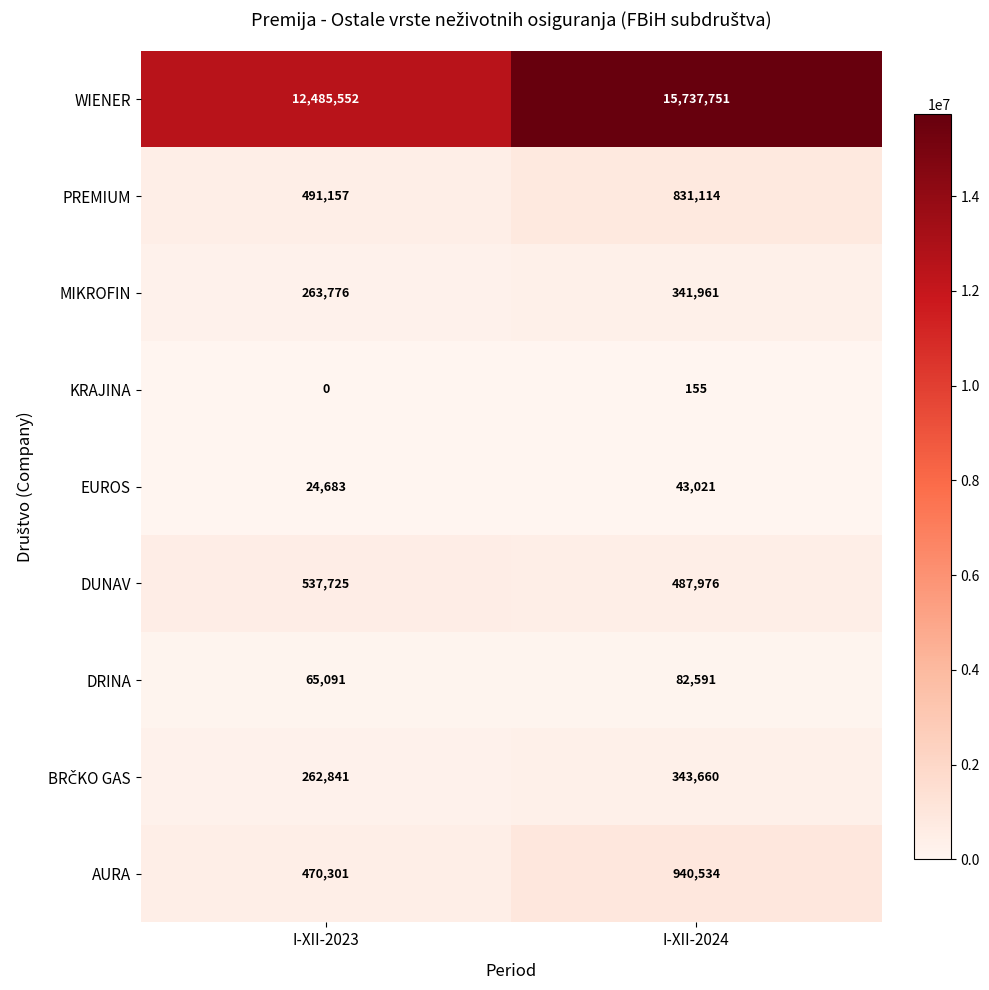

What is the maximum value shown in the chart?

15737751